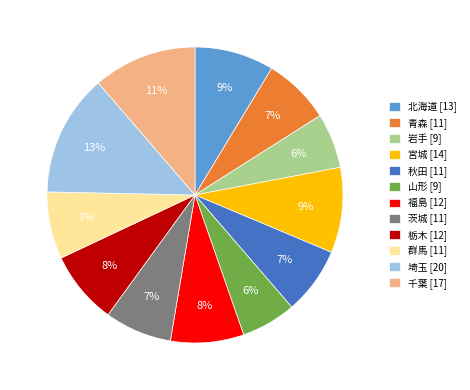

True or false: 千葉 accounts for 11% of the total.

True